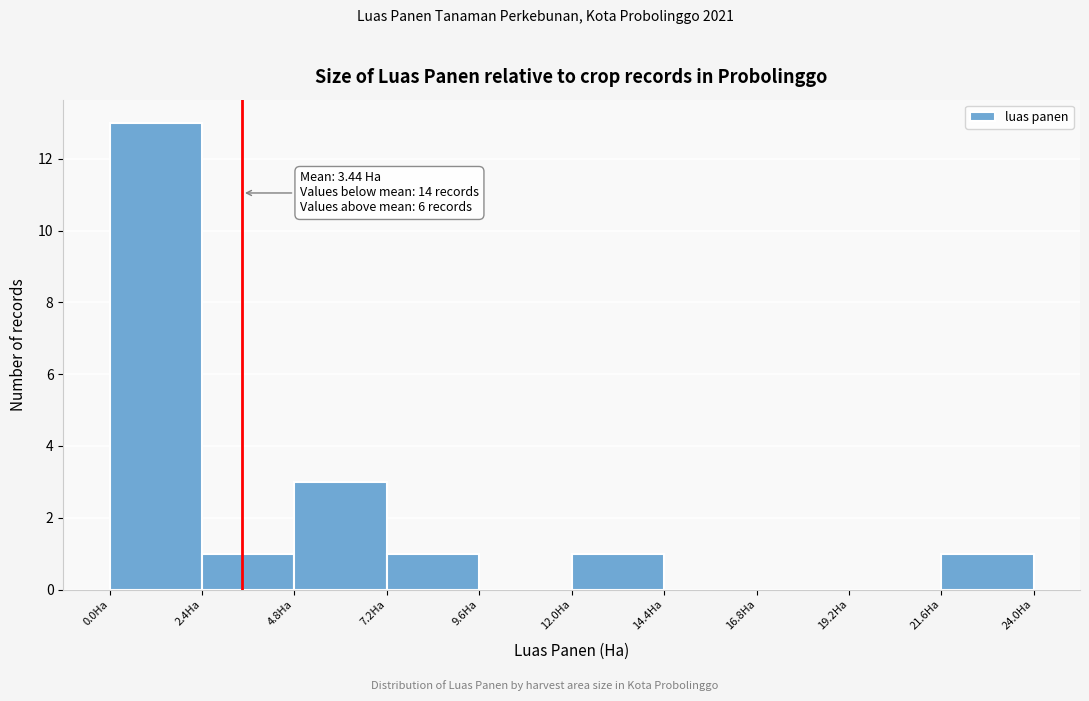

Over which range of the x-axis is the bar tallest?

0.0 to 2.4